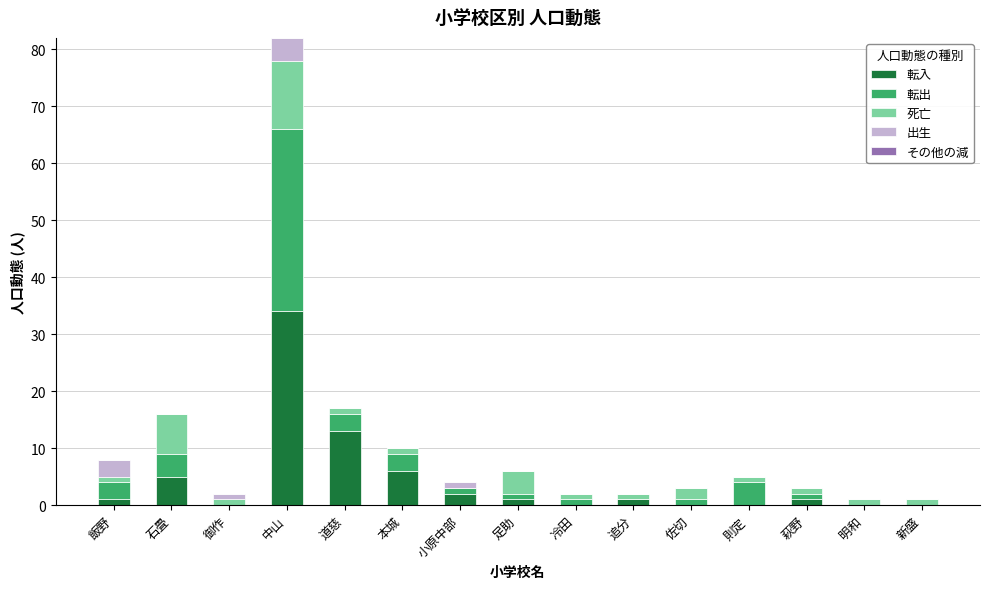

What is the total value across all series at 中山?

82